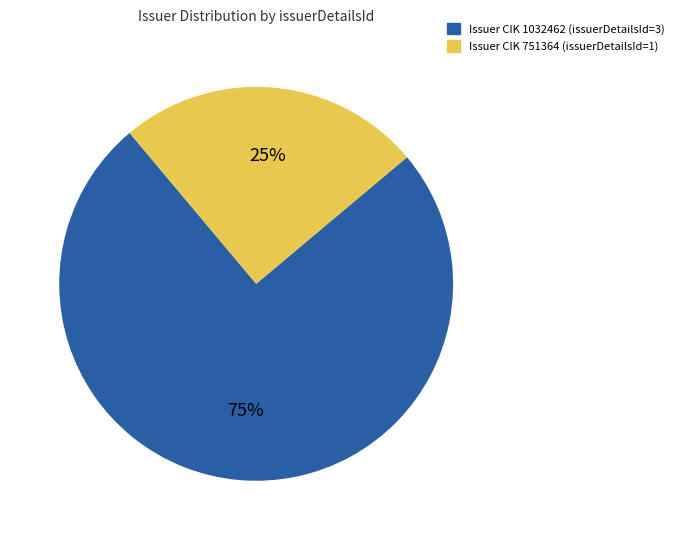

What is the smallest slice in the pie chart?

Issuer CIK 751364 (issuerDetailsId=1)